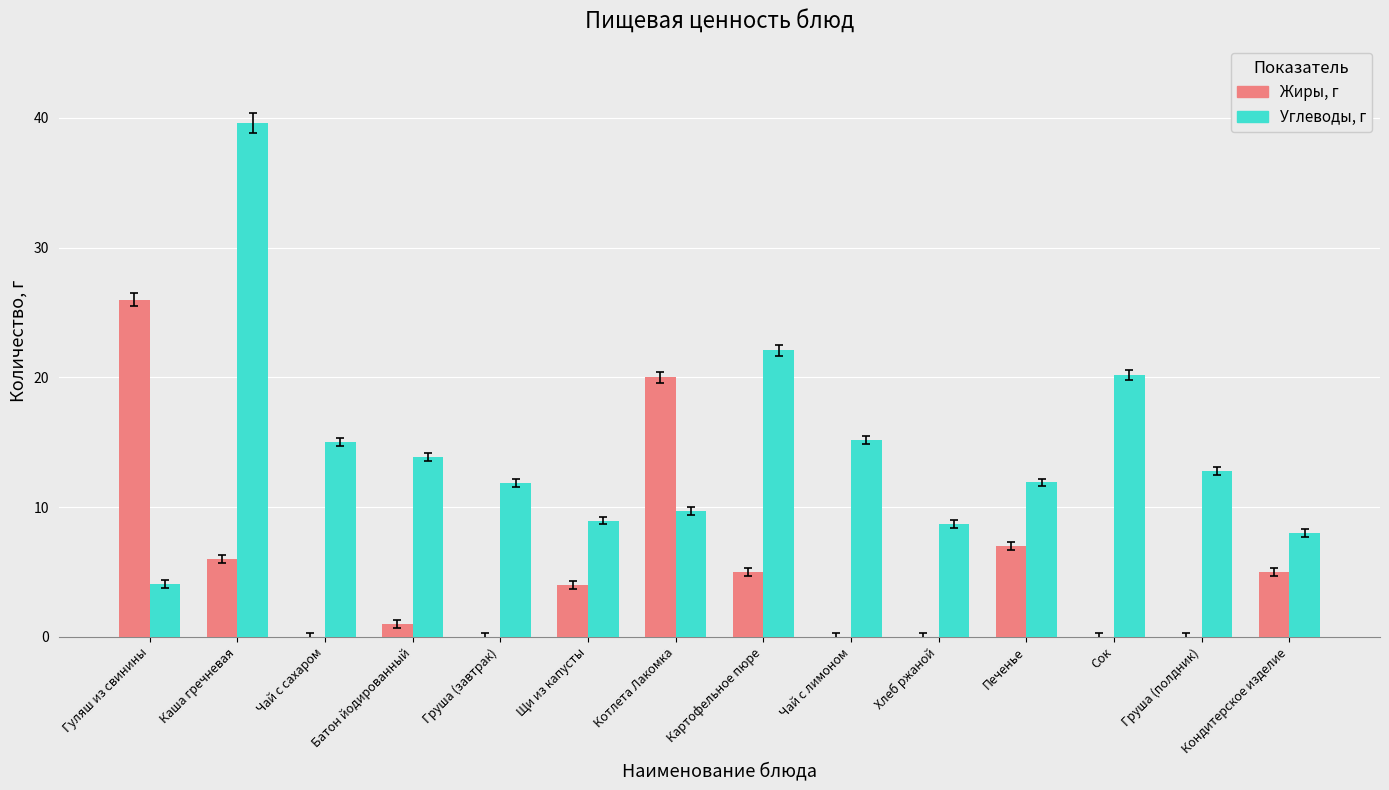

Between Каша гречневая and Сок, which series saw the biggest shift?

Углеводы, г